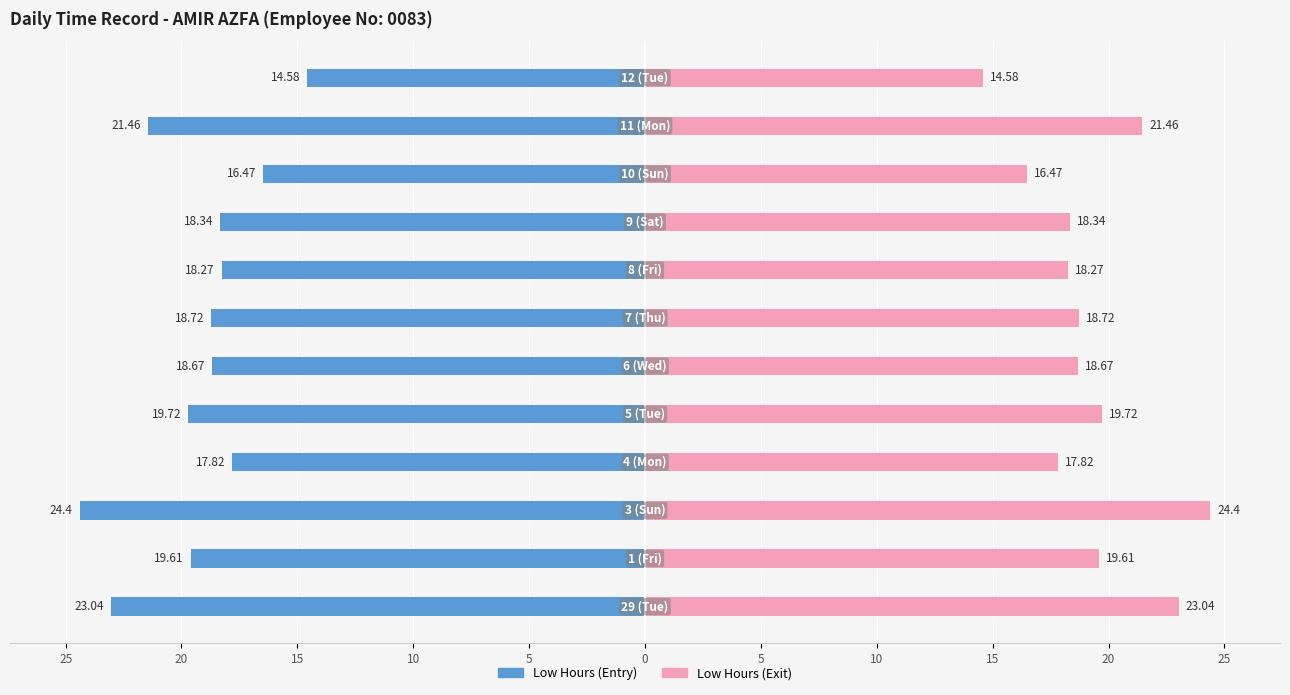

How many groups of bars are there?

12